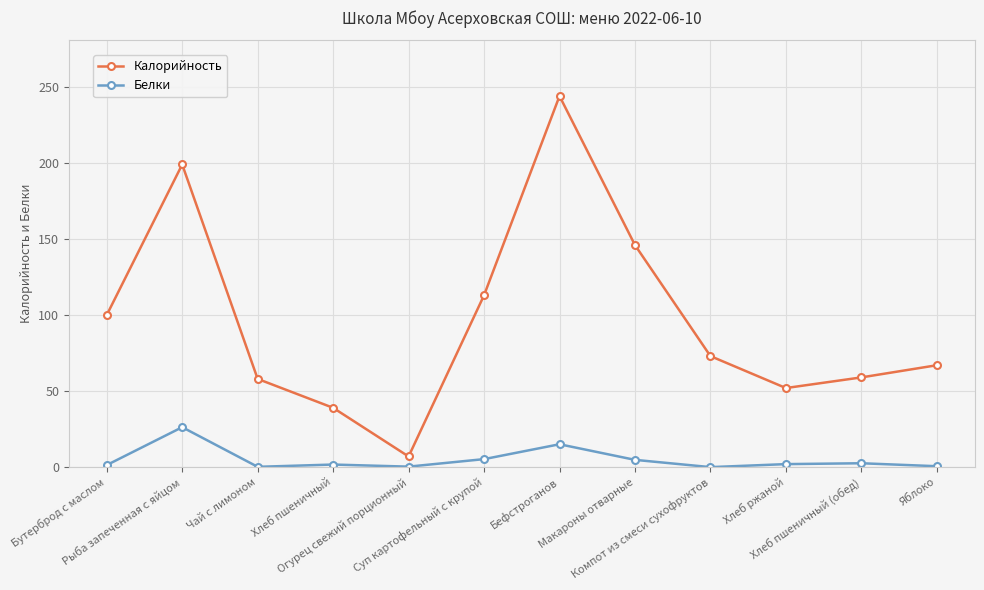

True or false: Белки and Калорийность intersect in this chart.

False